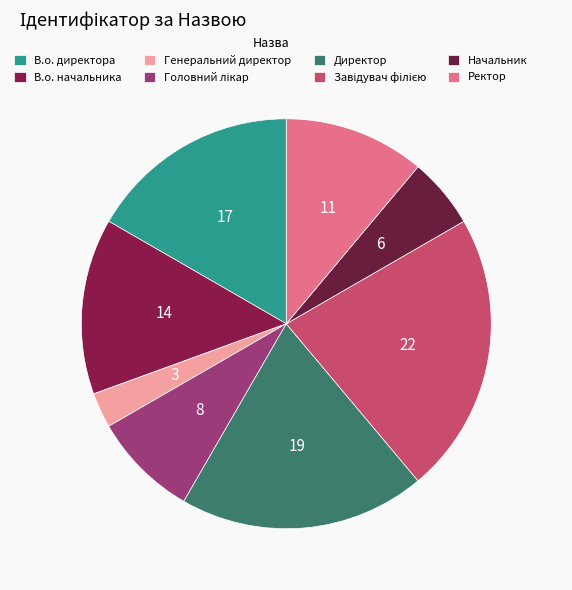

To the nearest percent, what is the difference between the largest and smallest slice percentages?

19%